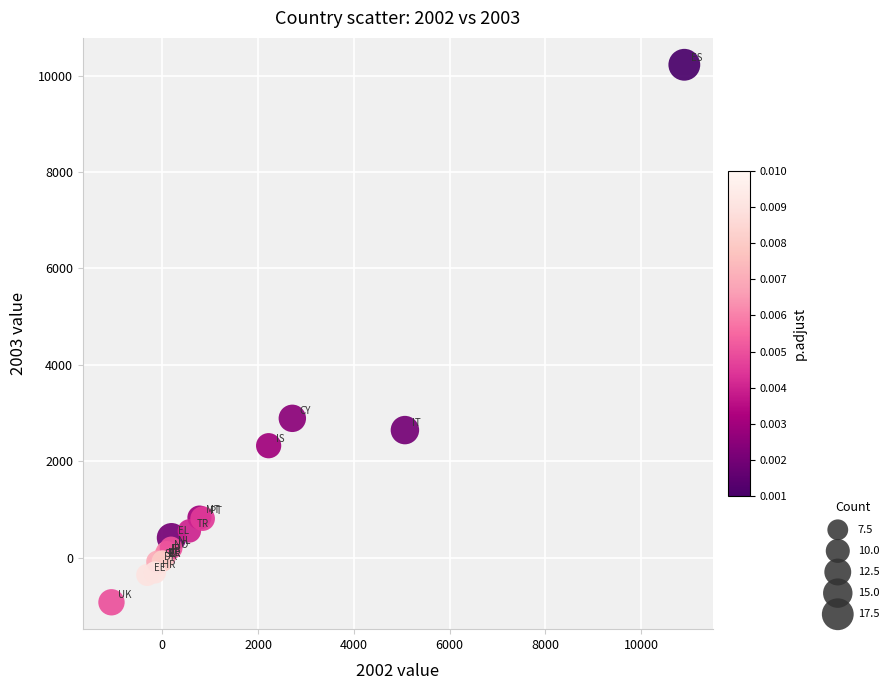

What Y value in the scatter plot is closest to 4647?

2888